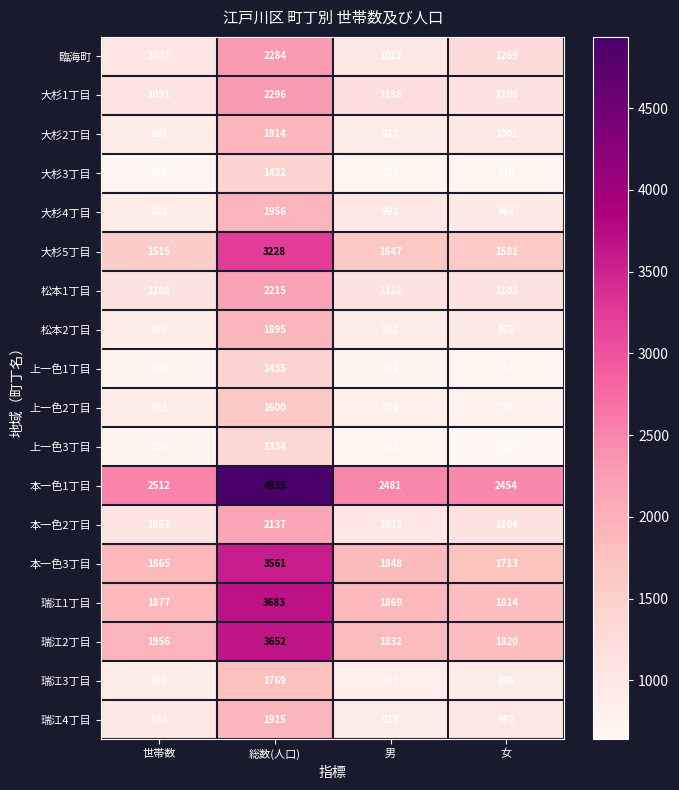

What is the approximate value of 大杉5丁目 at 世帯数, to the nearest 50?

1500